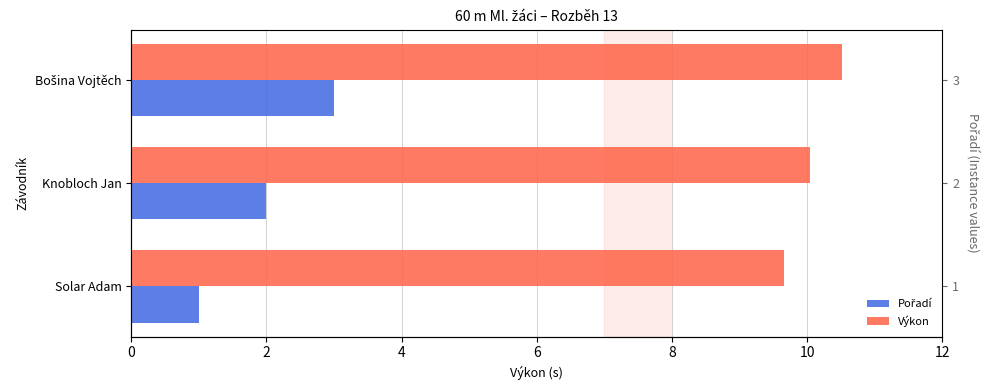

List the series in order of their peak value, highest first.

Výkon, Pořadí